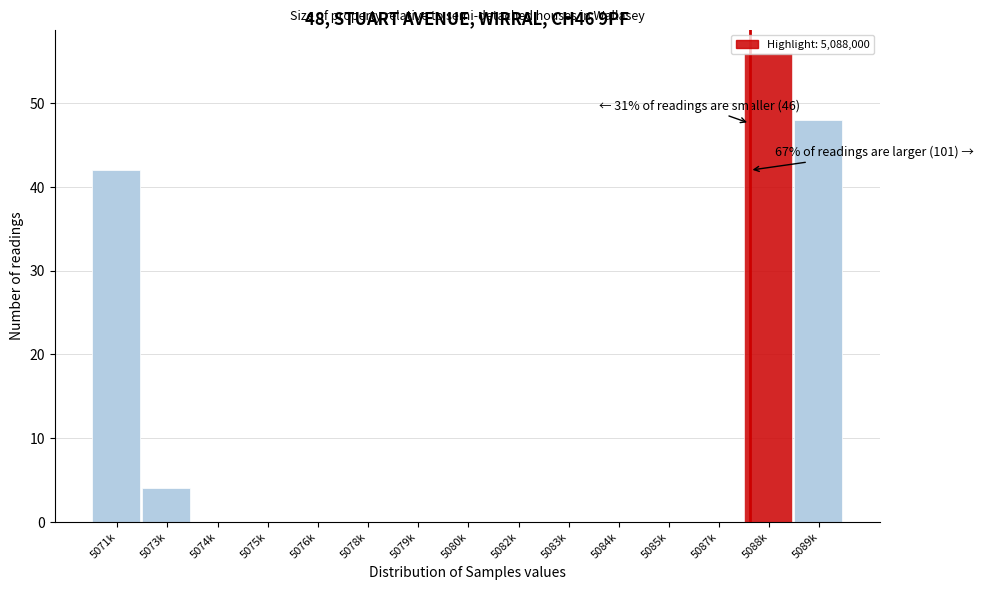

What is the sum of all values?

150